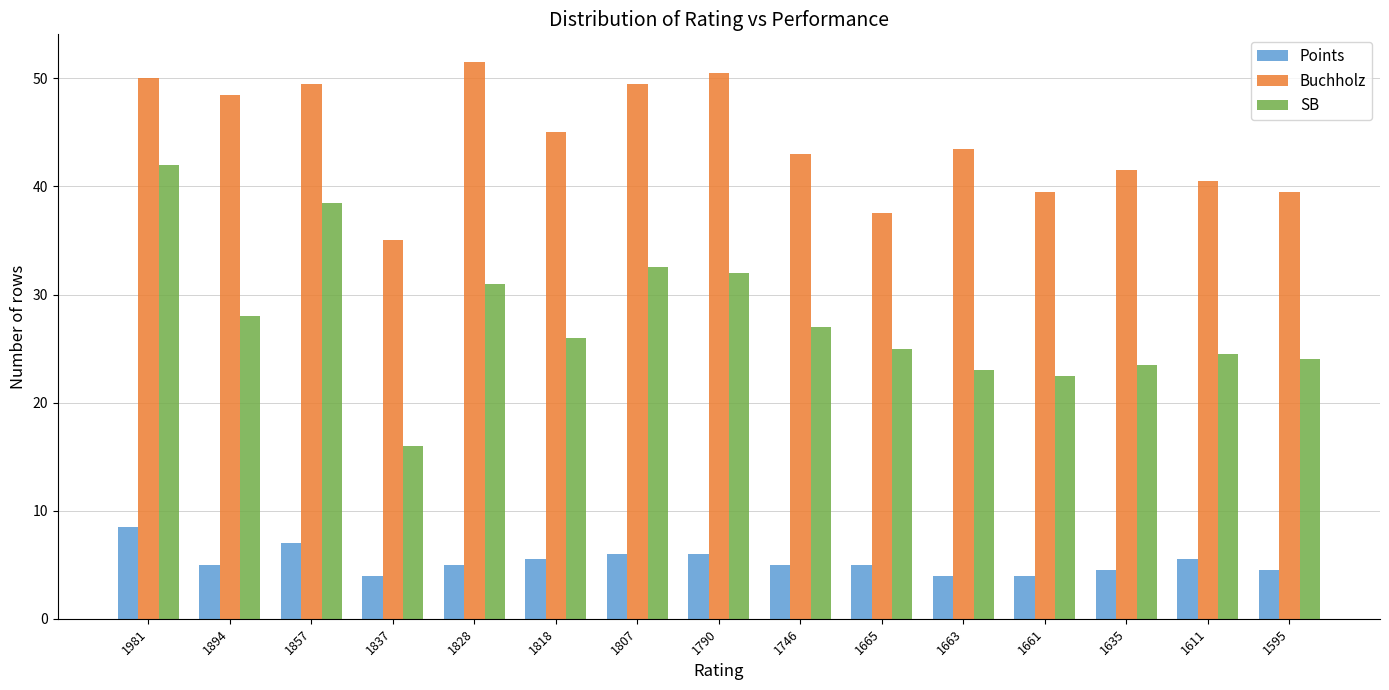

Reading left to right, what are all the values shown in this chart?

Points: 1981=8.5	1894=5.0	1857=7.0	1837=4.0	1828=5.0	1818=5.5	1807=6.0	1790=6.0	1746=5.0	1665=5.0	1663=4.0	1661=4.0	1635=4.5	1611=5.5	1595=4.5
Buchholz: 1981=50.0	1894=48.5	1857=49.5	1837=35.0	1828=51.5	1818=45.0	1807=49.5	1790=50.5	1746=43.0	1665=37.5	1663=43.5	1661=39.5	1635=41.5	1611=40.5	1595=39.5
SB: 1981=42.0	1894=28.0	1857=38.5	1837=16.0	1828=31.0	1818=26.0	1807=32.5	1790=32.0	1746=27.0	1665=25.0	1663=23.0	1661=22.5	1635=23.5	1611=24.5	1595=24.0